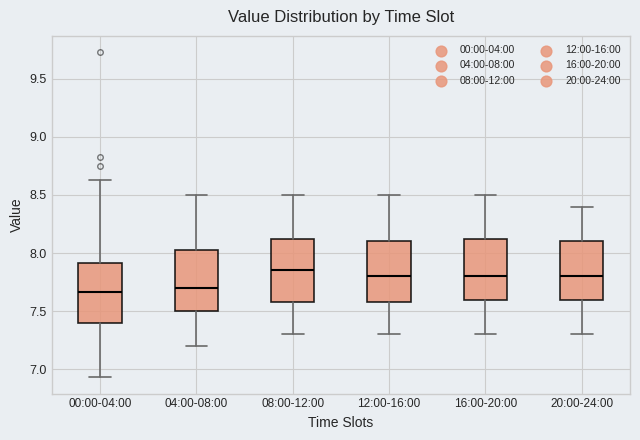

Reading left to right, read every box against the y-axis: the position of its median line, the range the box covers, and the ends of its whiskers. The values are not printed on the chart, so give them approximately, as read against the axis.

00:00-04:00: median 7.65, box 7.40 to 7.90, whiskers 6.95 to 8.65
04:00-08:00: median 7.70, box 7.50 to 8.05, whiskers 7.20 to 8.50
08:00-12:00: median 7.85, box 7.60 to 8.15, whiskers 7.30 to 8.50
12:00-16:00: median 7.80, box 7.60 to 8.10, whiskers 7.30 to 8.50
16:00-20:00: median 7.80, box 7.60 to 8.15, whiskers 7.30 to 8.50
20:00-24:00: median 7.80, box 7.60 to 8.10, whiskers 7.30 to 8.40